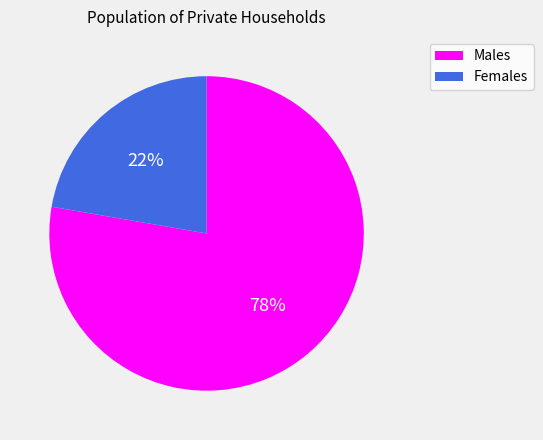

How many slices are in this pie chart?

2